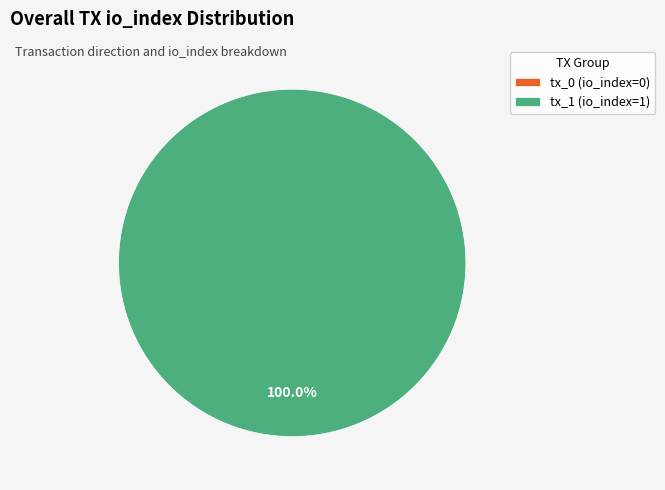

To the nearest percent, what is the average slice percentage?

50%